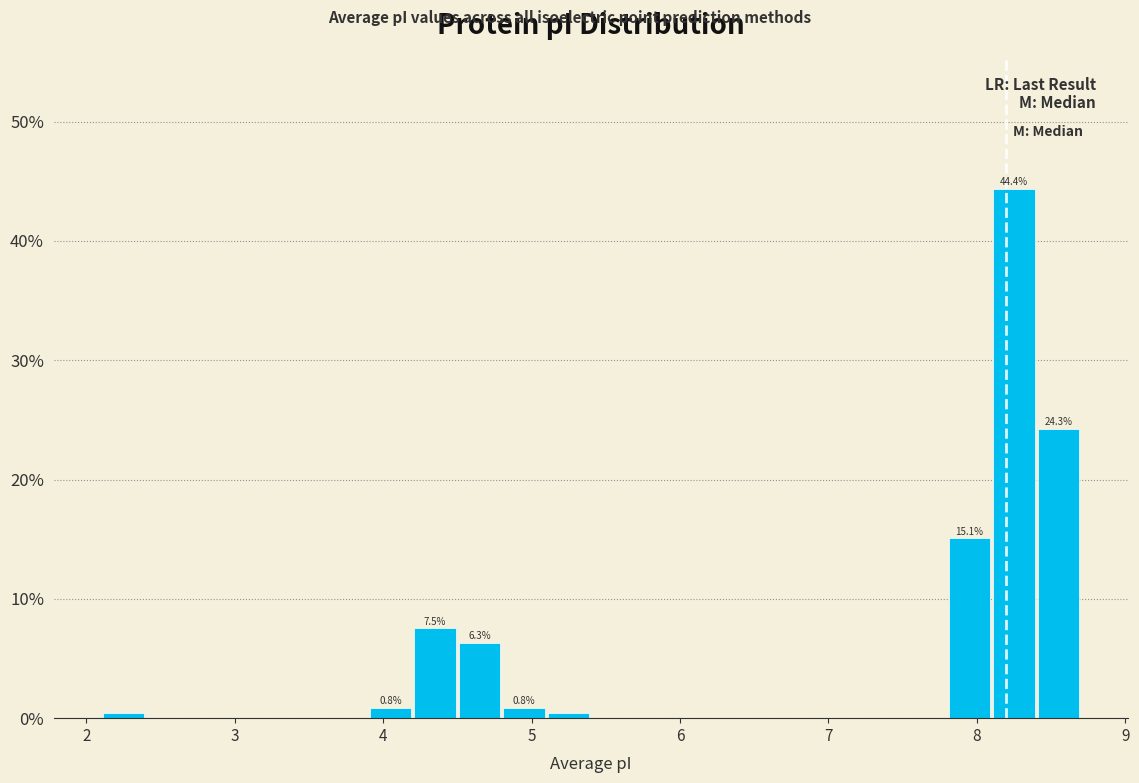

Read against the x-axis, roughly where is the centre of the tallest bar?

8.3